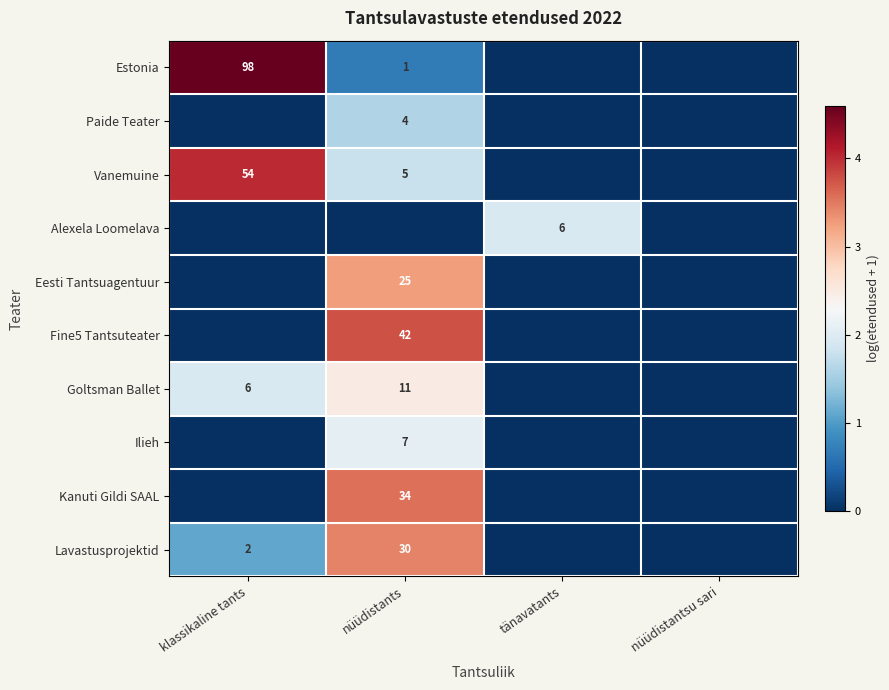

The Paide Teater series shows 0.0 at klassikaline tants. True or false?

True